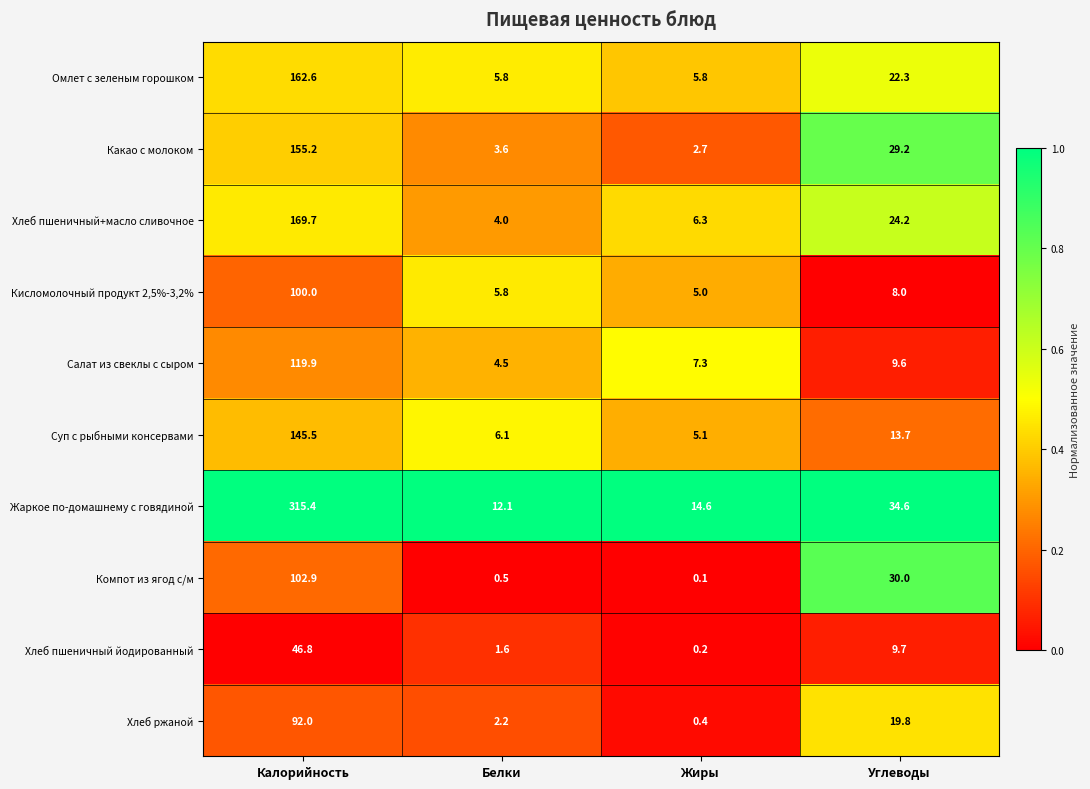

Which series changed the most between Жиры and Углеводы?

Компот из ягод с/м